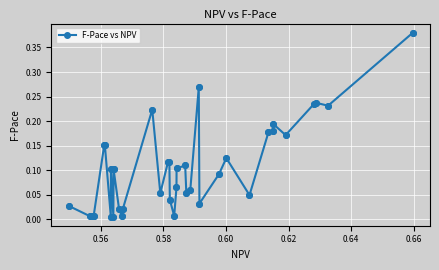

True or false: there are more than 0 points higher than both neighbors.

True